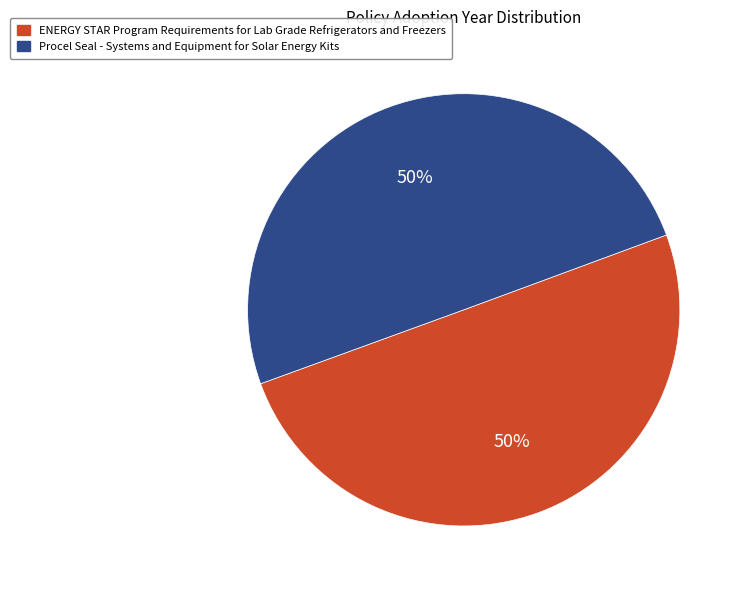

True or false: ENERGY STAR Program Requirements for Lab Grade Refrigerators and Freezers accounts for 63% of the total.

False